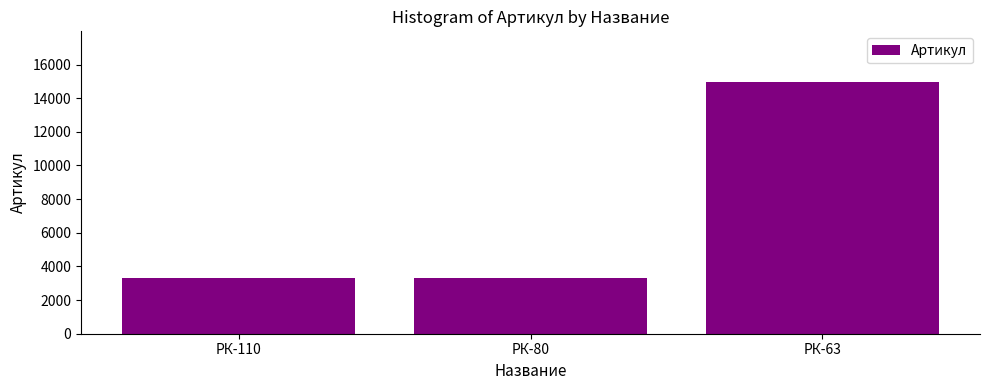

The value at РК-110 is 3293. True or false?

True